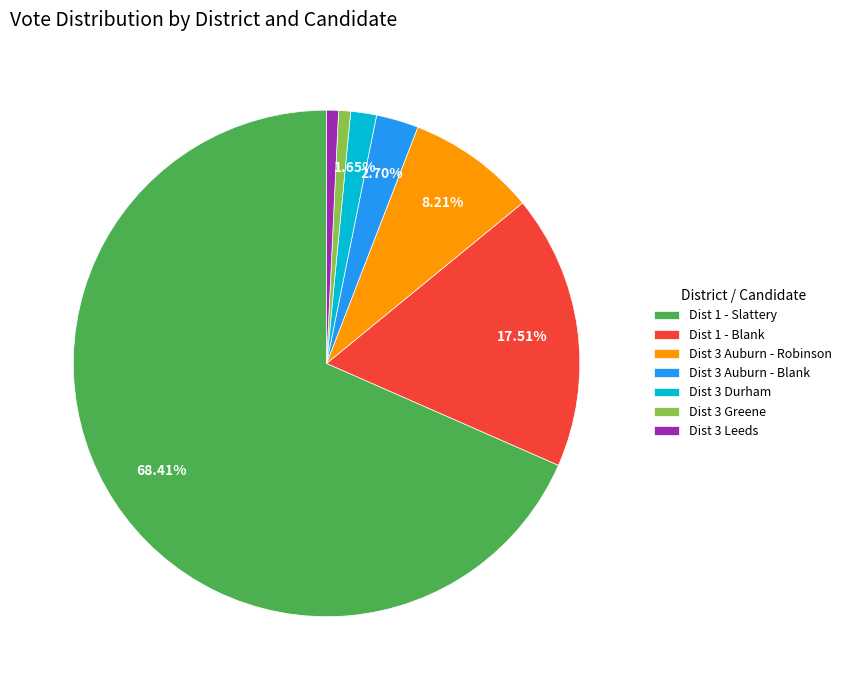

Do Dist 3 Durham and Dist 3 Auburn - Robinson together represent more than half of the pie?

No